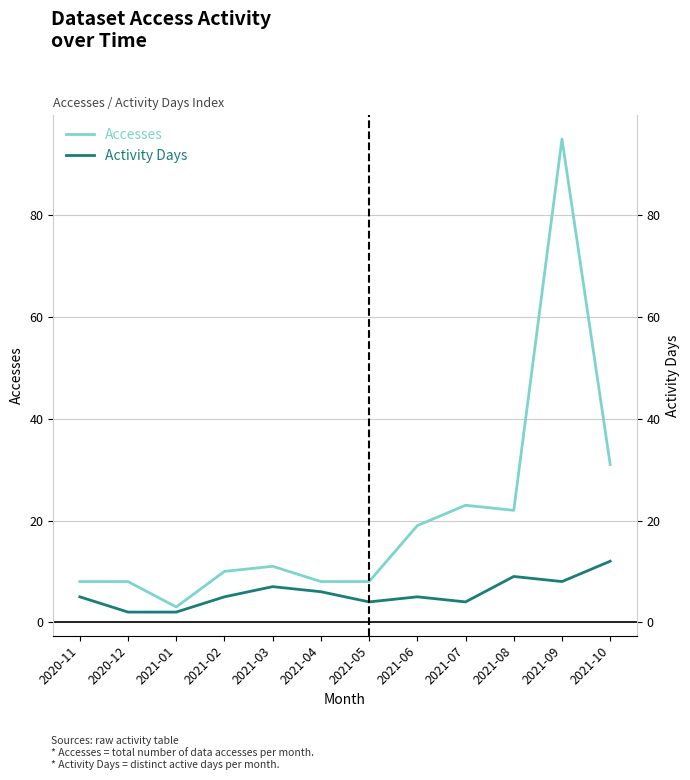

Does the chart have visible grid lines?

Yes